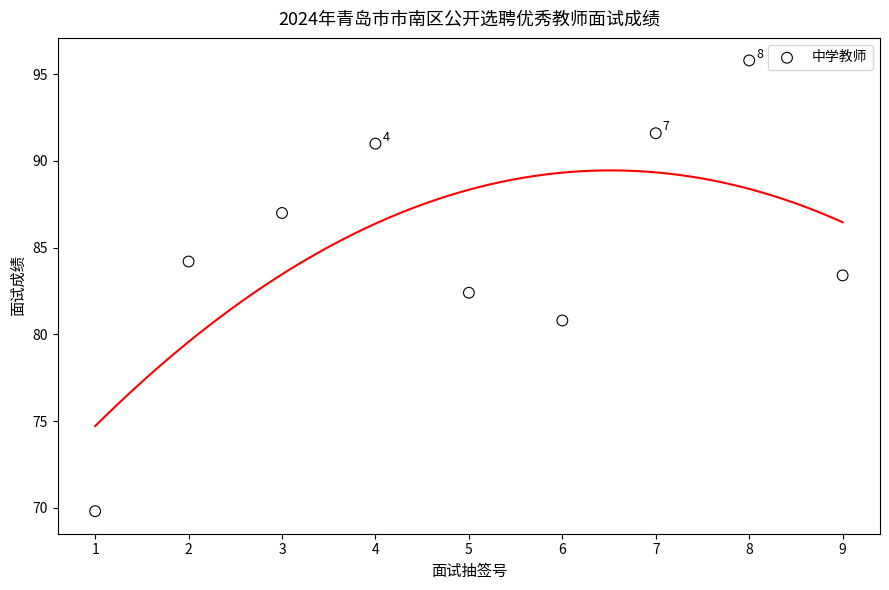

What Y value in the scatter plot is closest to 82?

82.4